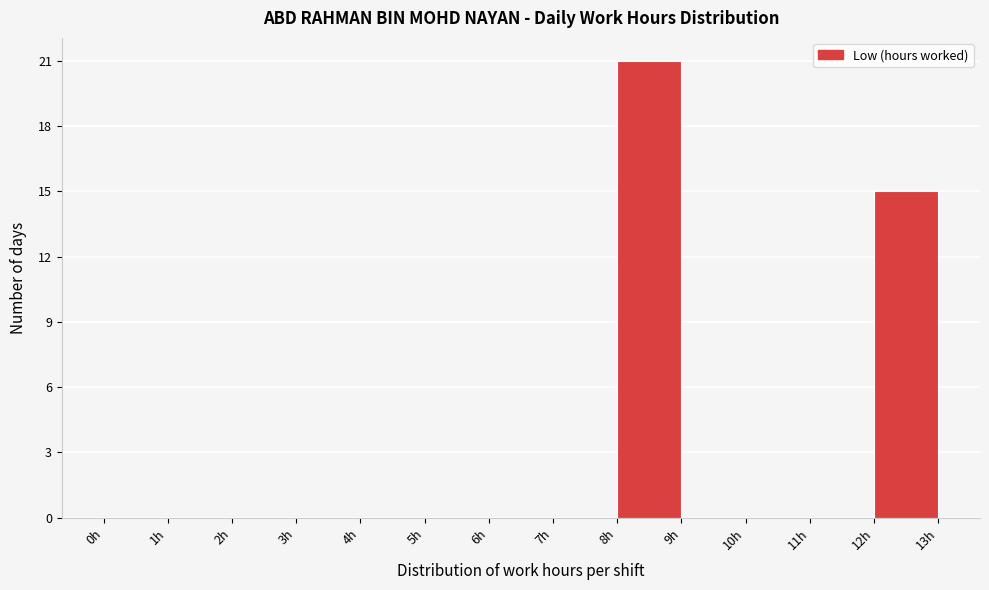

Reading left to right, transcribe this chart: for each bar, give the range it covers on the x-axis and its height. The values are not printed on the chart, so give them approximately, as read against the axis.

0 to 1: 0
1 to 2: 0
2 to 3: 0
3 to 4: 0
4 to 5: 0
5 to 6: 0
6 to 7: 0
7 to 8: 0
8 to 9: 21
9 to 10: 0
10 to 11: 0
11 to 12: 0
12 to 13: 15